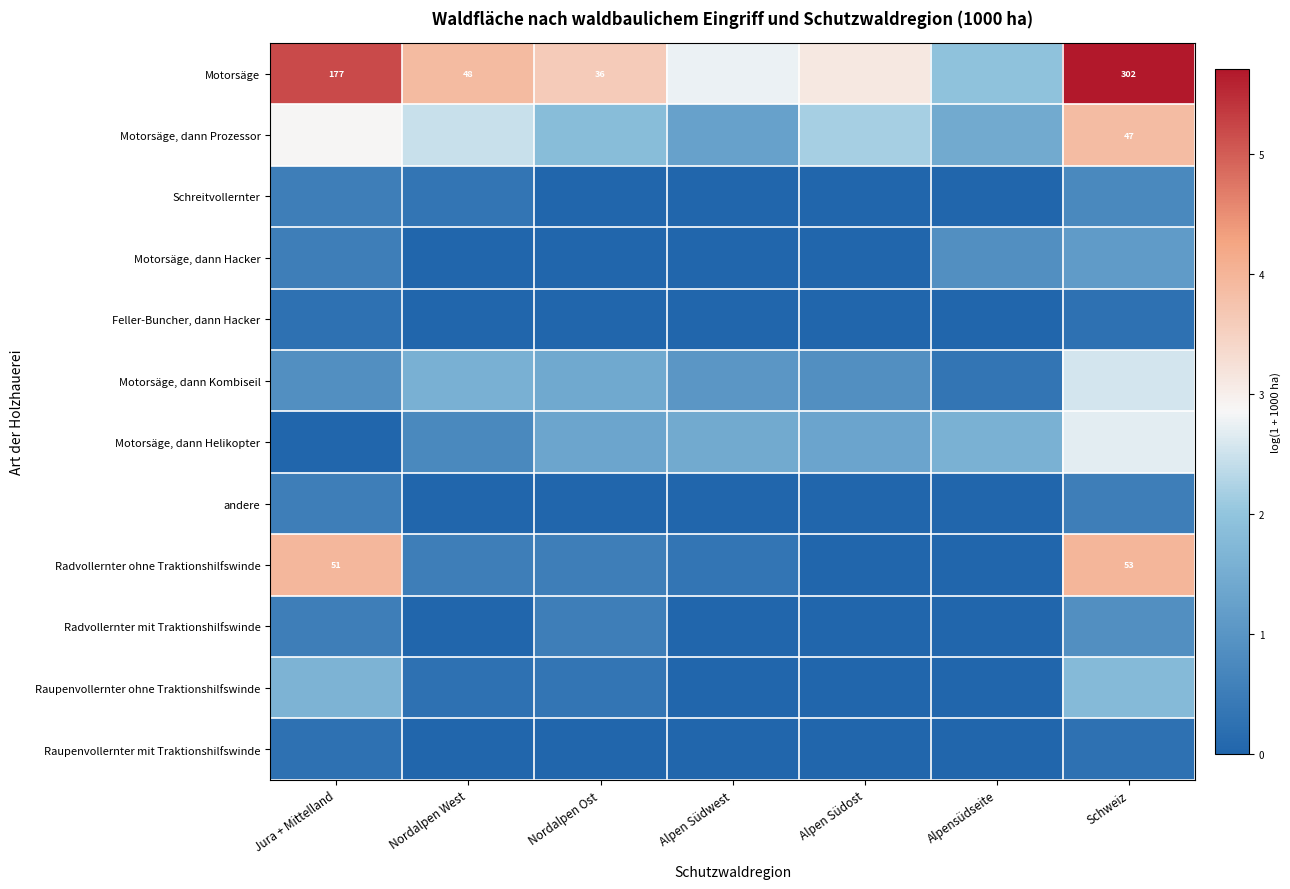

How many data points in Motorsäge are less than 3?

2